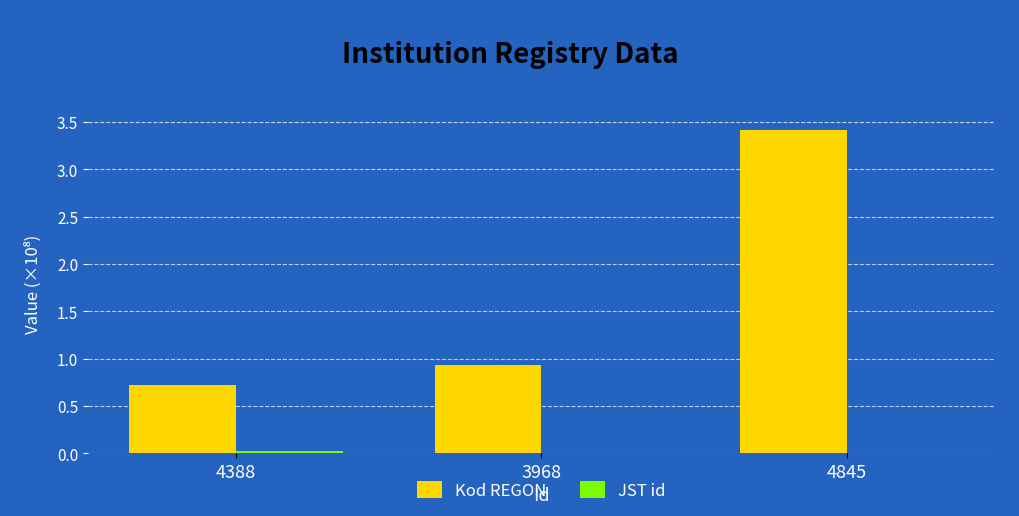

How many groups of bars are there?

3